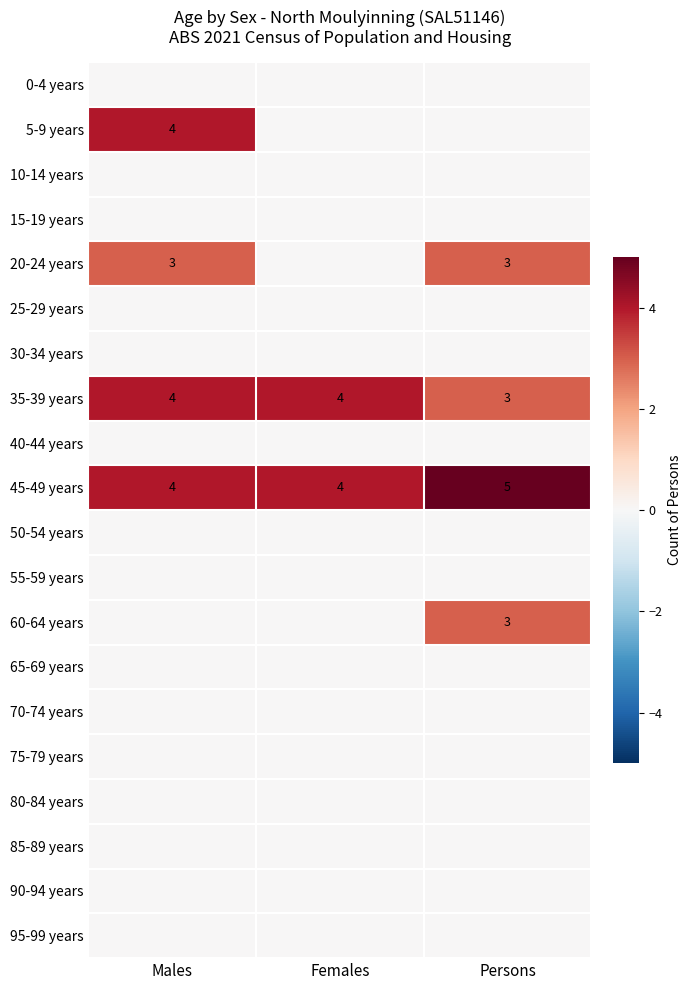

What is the total value across all series at Females?

8